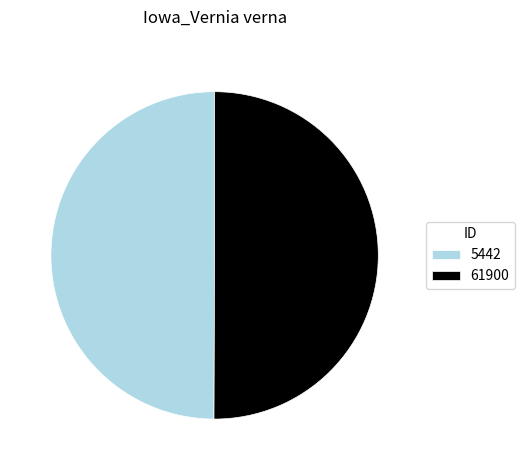

Is the sum of 5442 and 61900 greater than half?

Yes